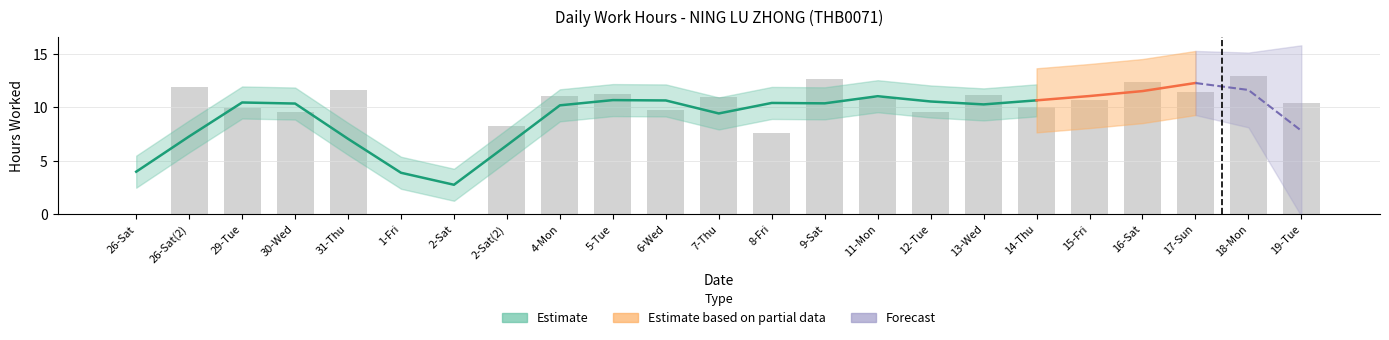

What is the average value?

9.3